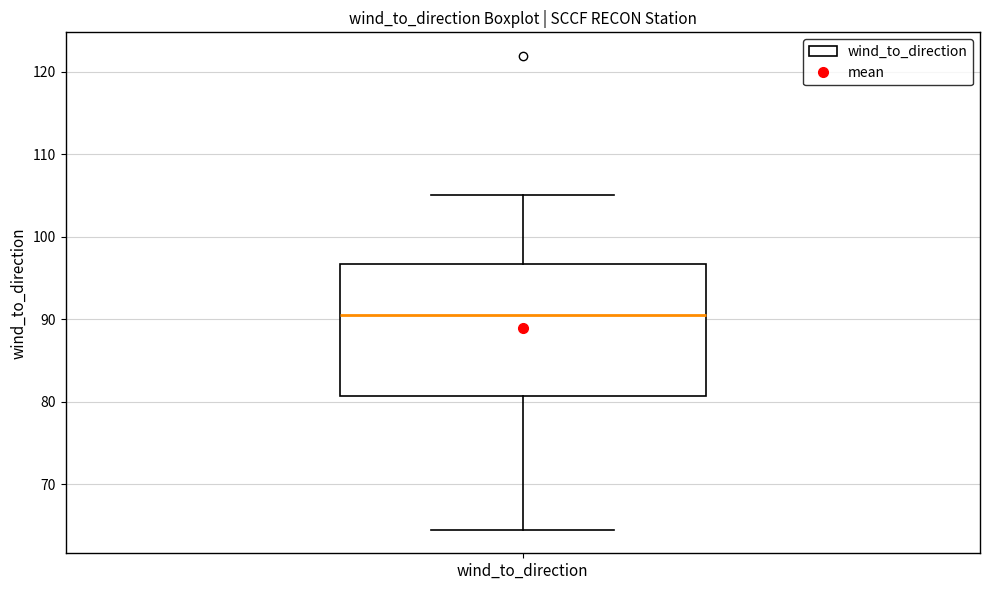

Where is the upper edge of the box for wind_to_direction on the y-axis? The values are not printed on the chart, so give them approximately, as read against the axis.

97